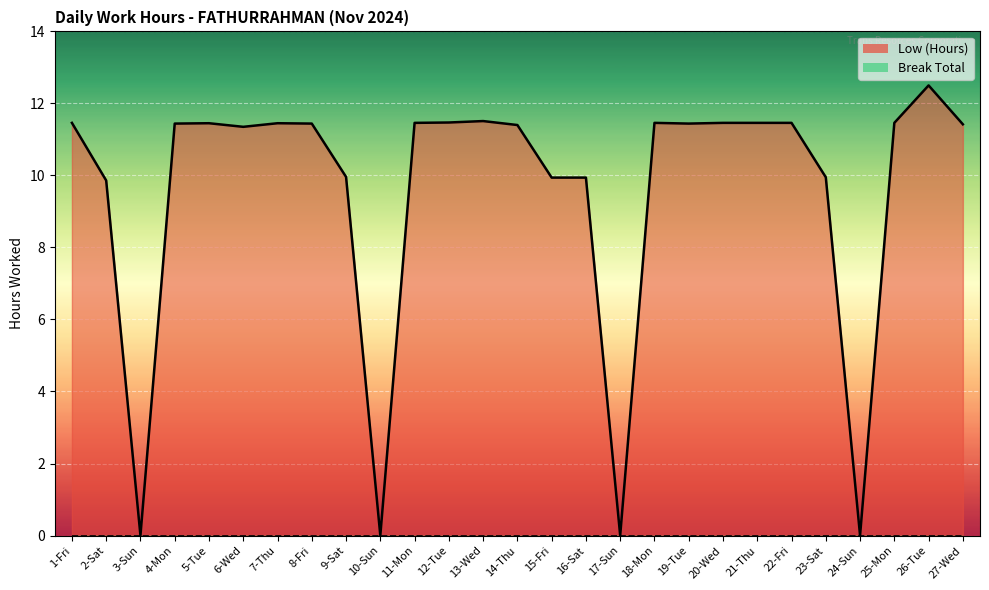

What position from the left is 26-Tue?

26